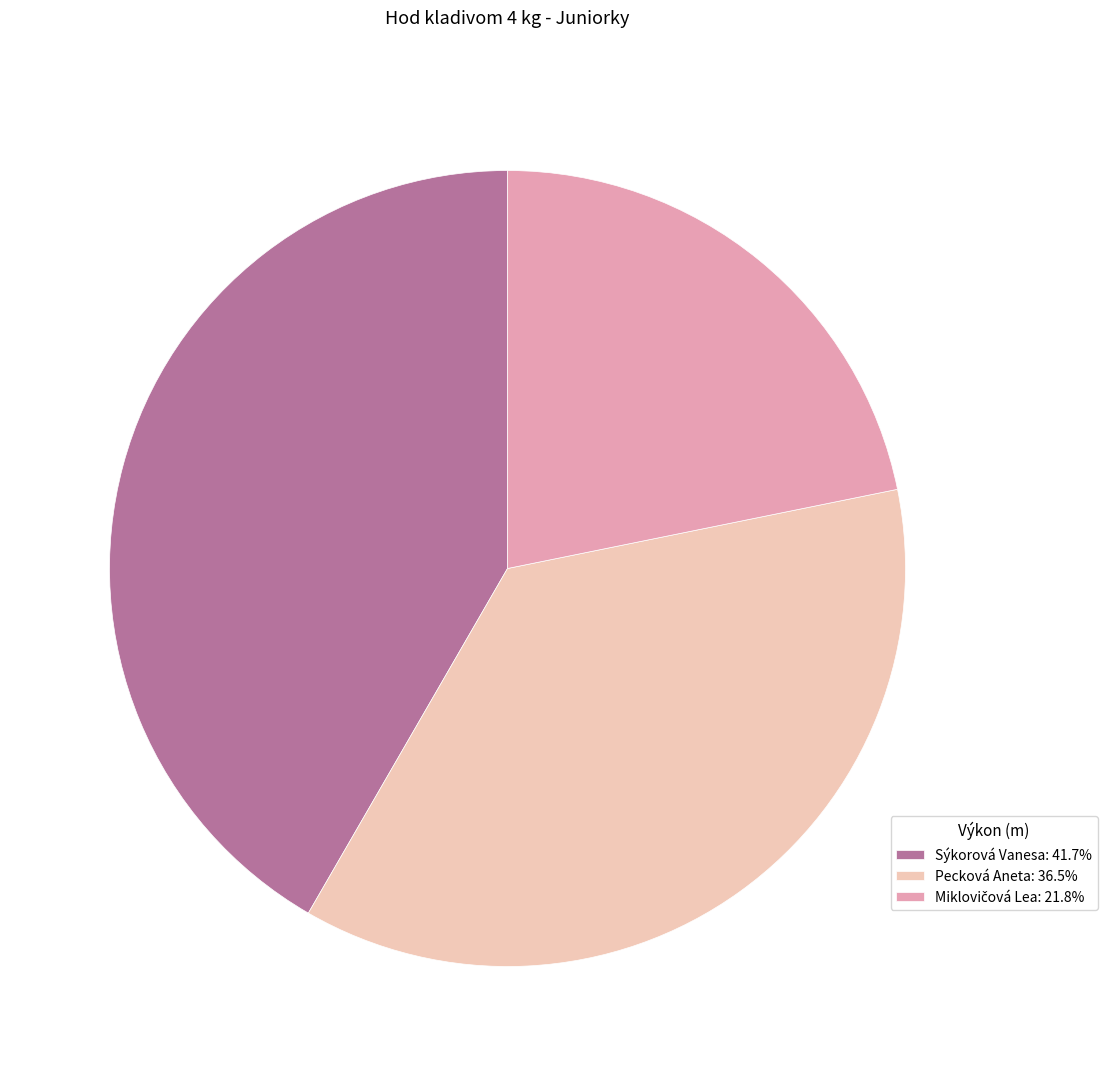

Does Pecková Aneta: 36.5% account for over 50% of the chart?

No